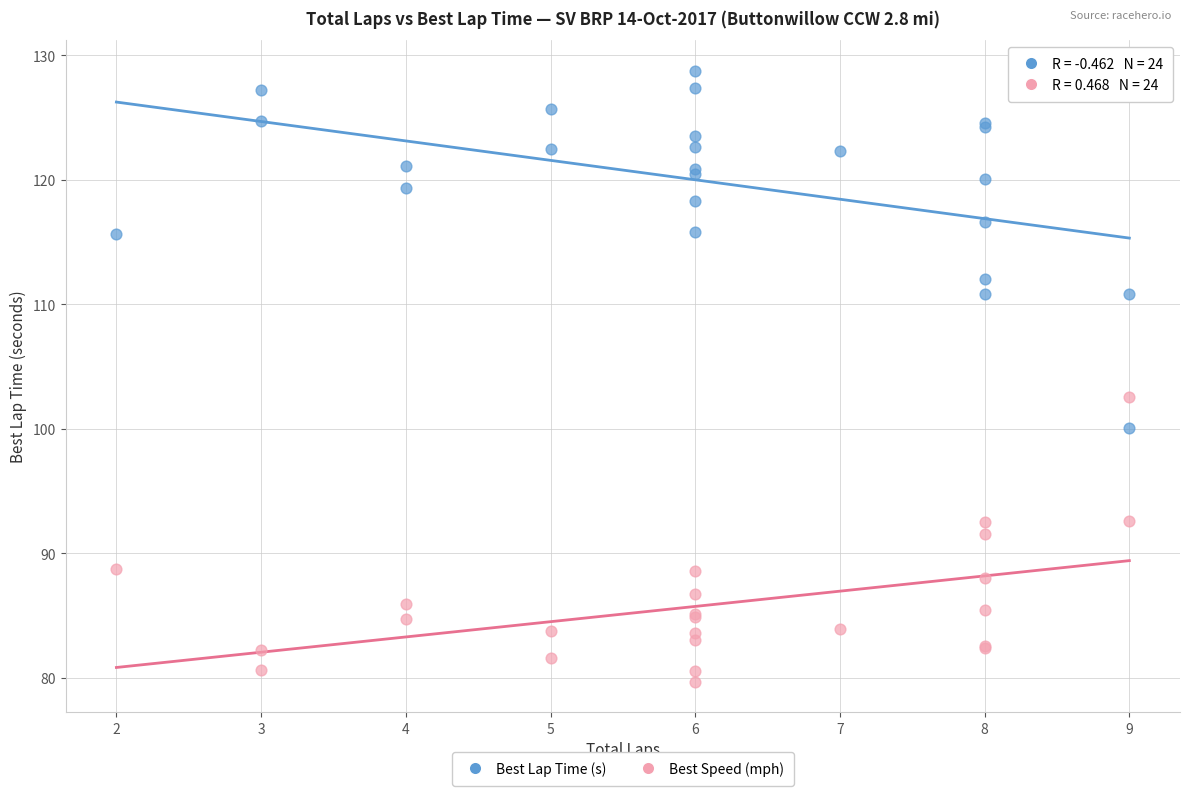

Across all series, what Y value is closest to 104?

102.6